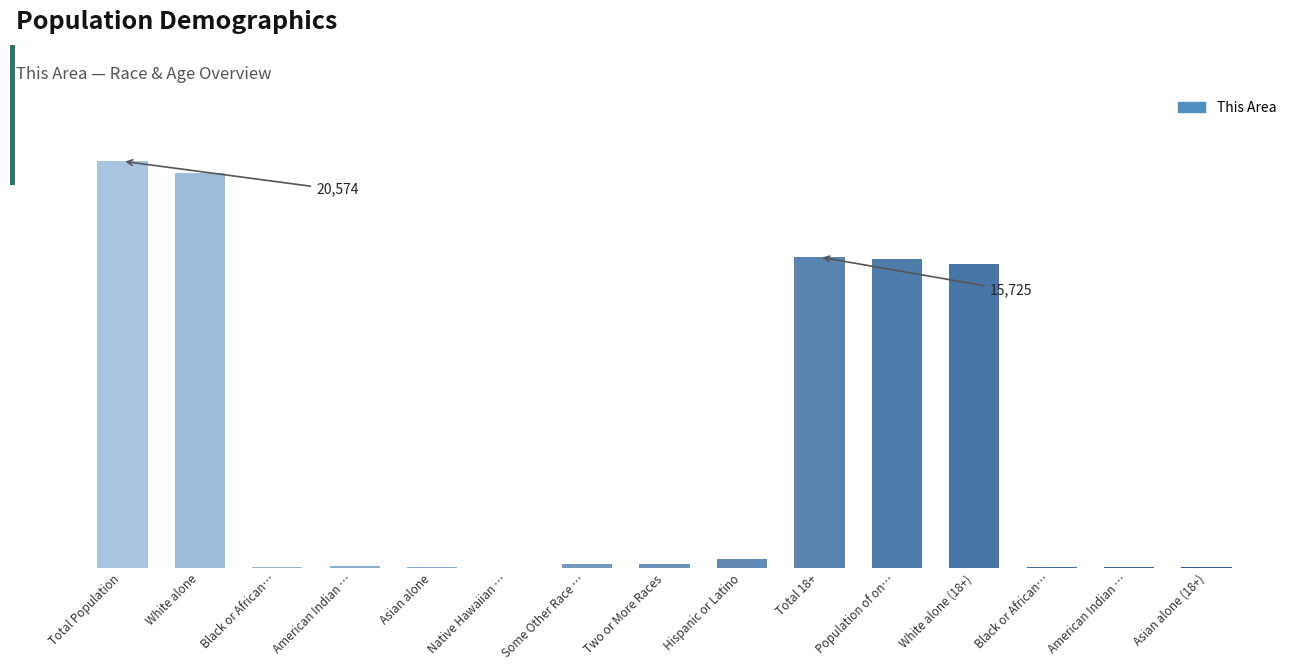

Between Black or African… and Black or African…, which is larger?

Black or African…